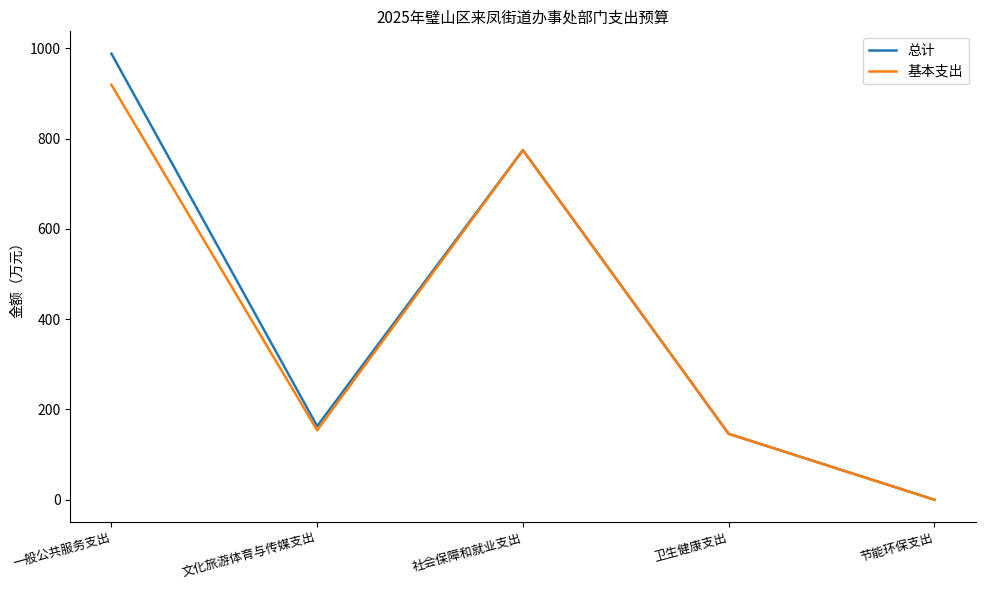

How many interior local peaks does the 基本支出 series have?

1